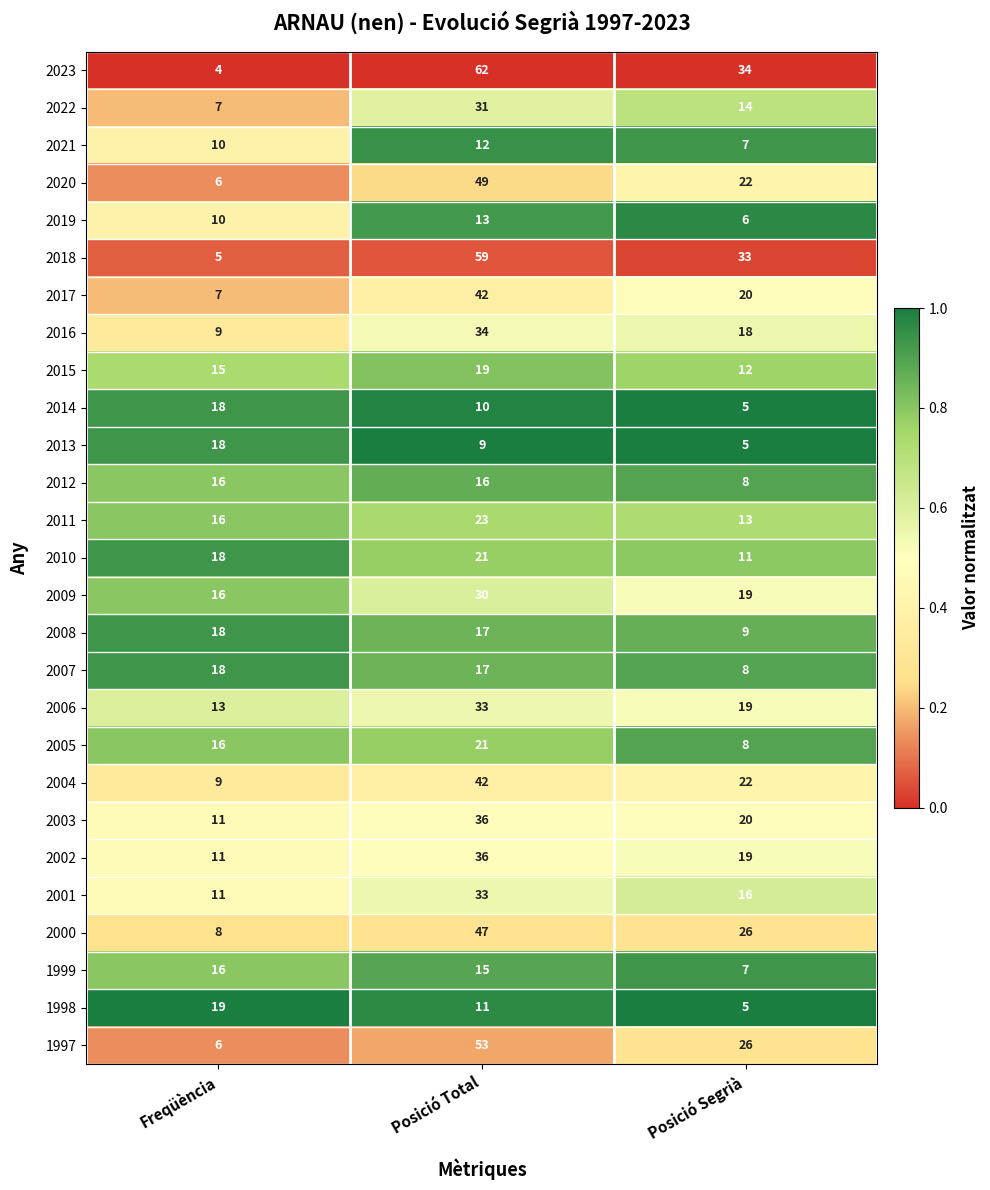

How many data points does each series have?

3